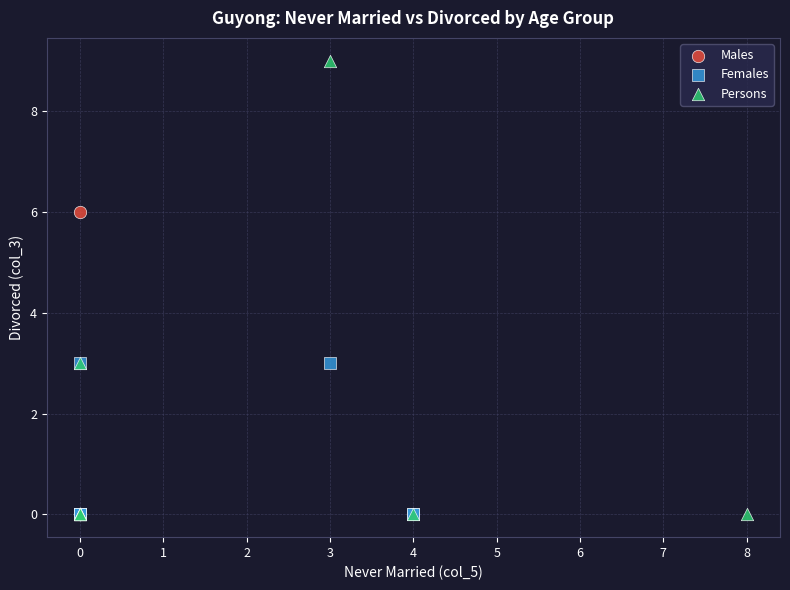

Which series has the largest Y range (max minus min)?

Persons